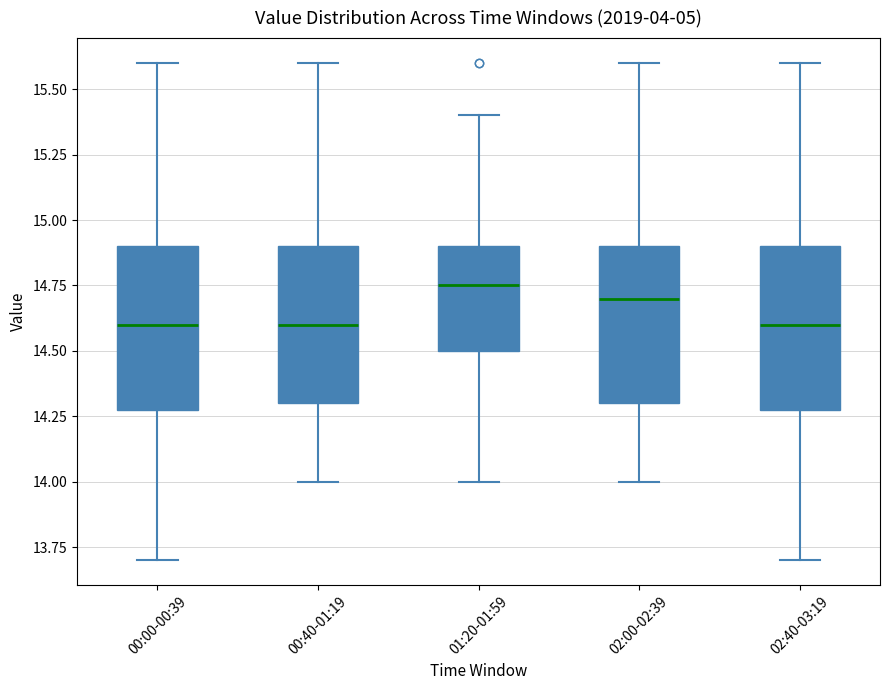

Which box has the highest median line?

01:20-01:59